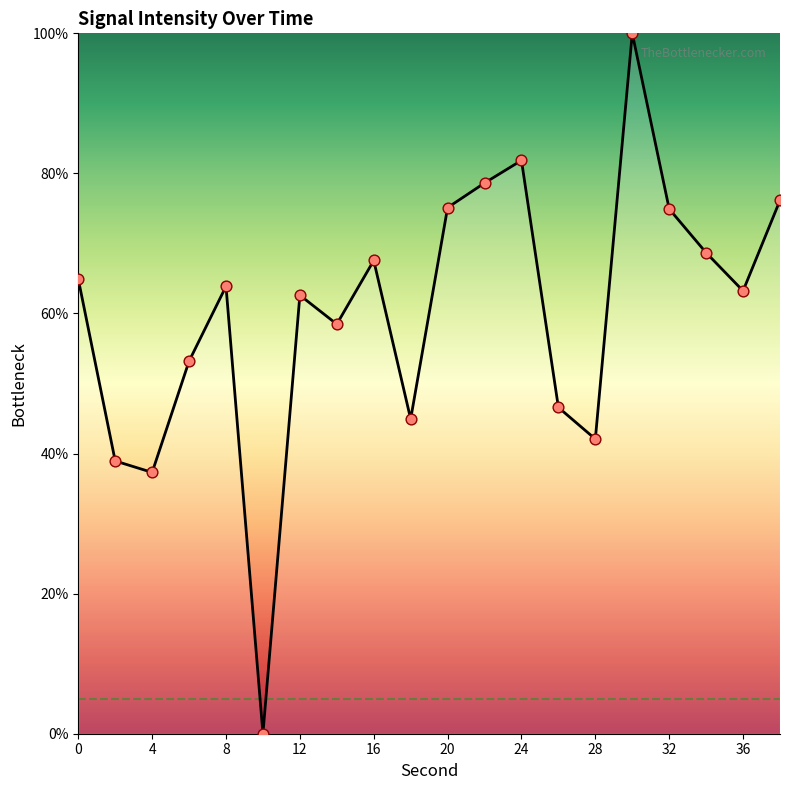

What is the difference between the maximum and minimum values?

100.0